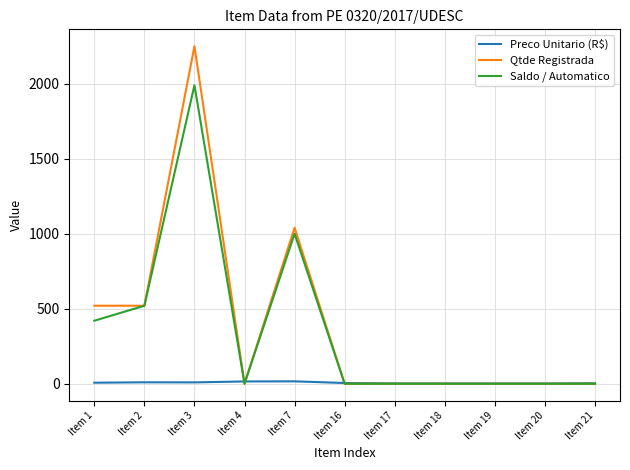

At which label does Saldo / Automatico reach its peak?

Item 3